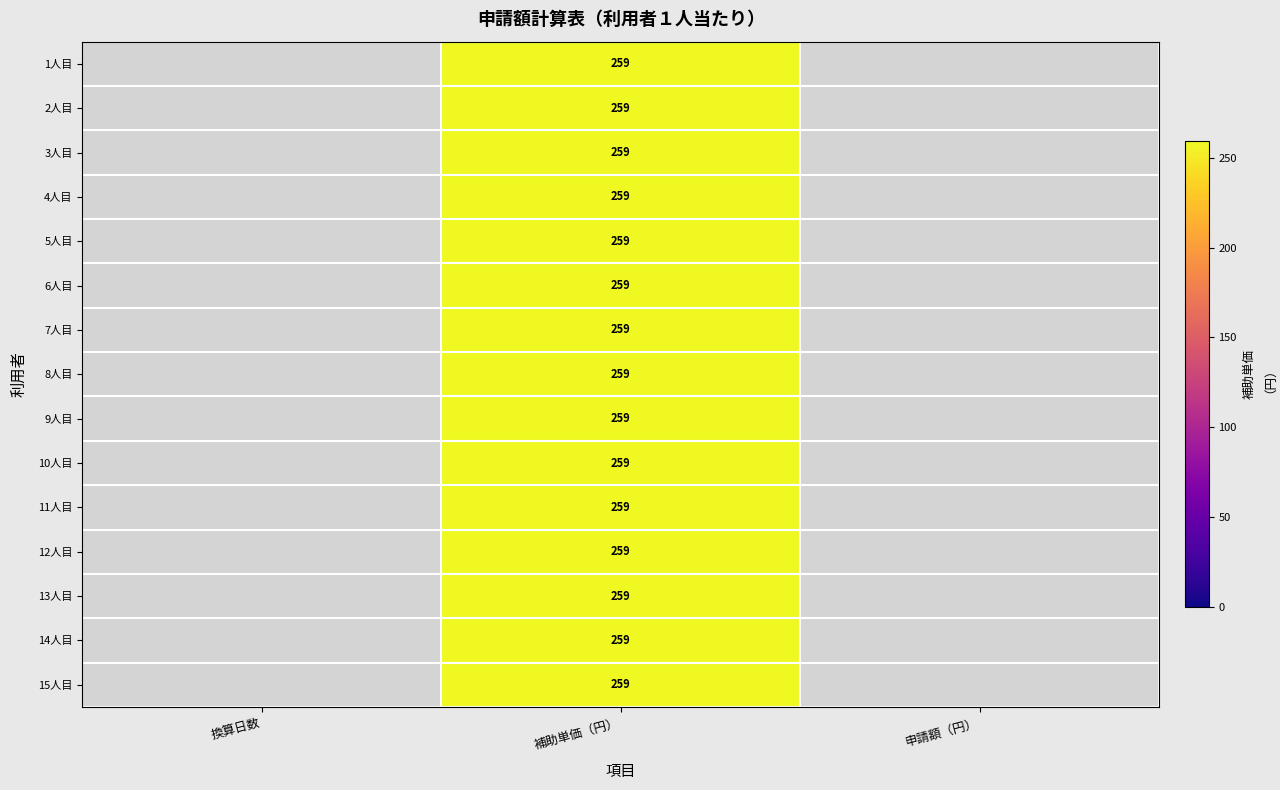

Is the value of 2人目 at 申請額（円） greater than the value of 10人目 at 申請額（円）?

No